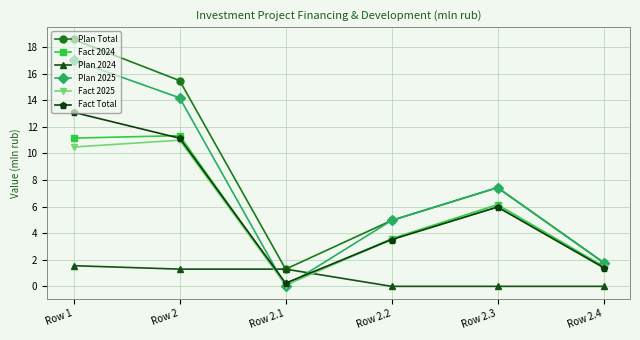

What position from the left is Row 2.1?

3